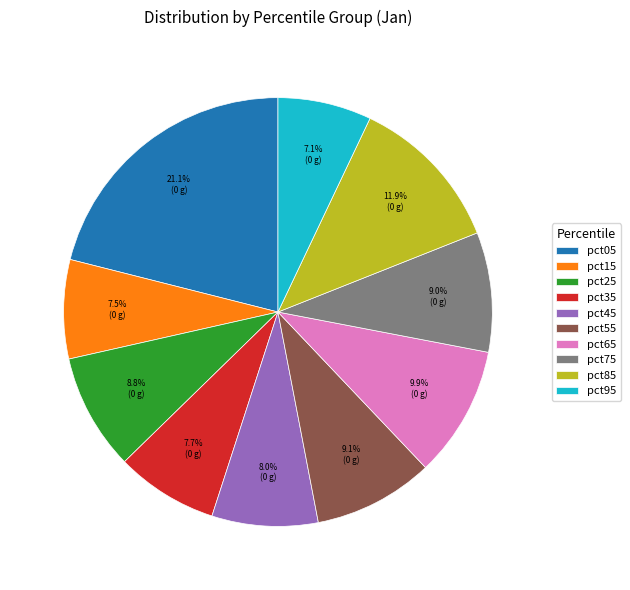

Do pct35 and pct65 together represent more than half of the pie?

No